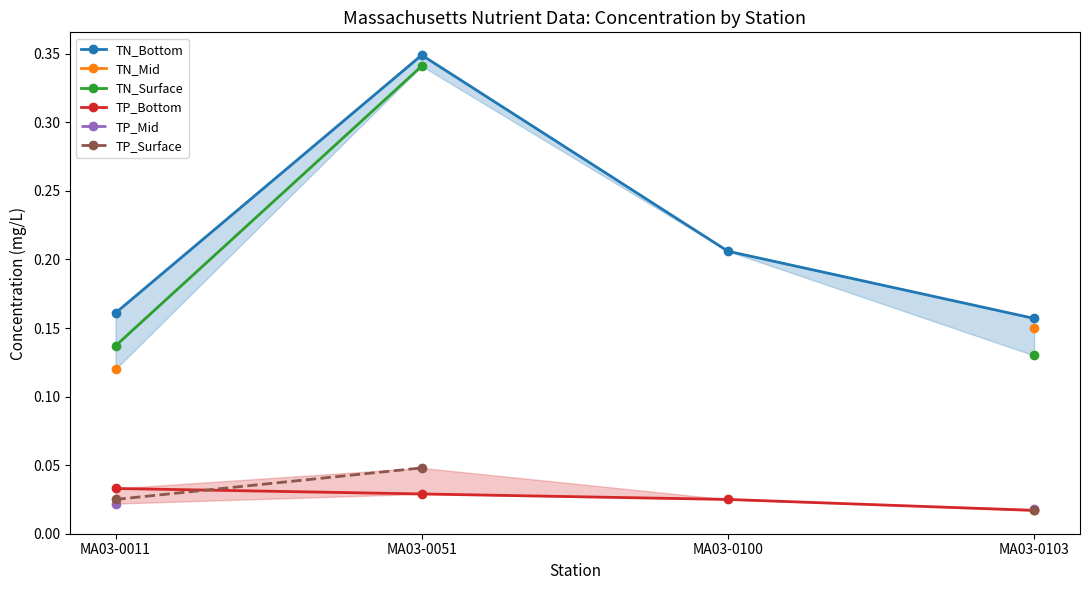

The value of TN_Surface at MA03-0051 is 0.3. True or false?

True